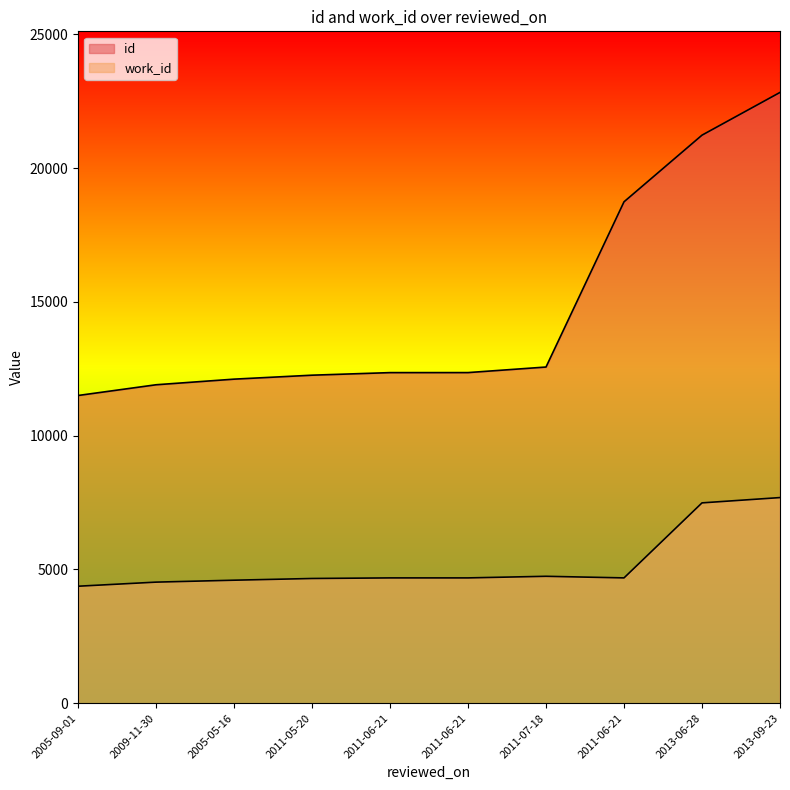

True or false: id and work_id intersect in this chart.

False